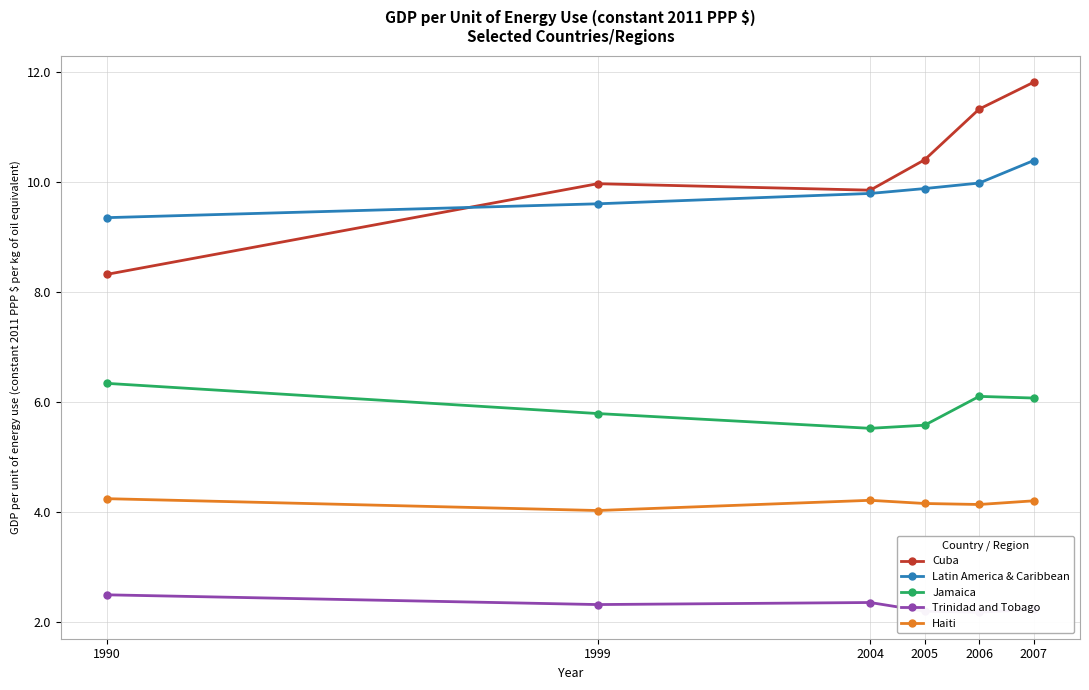

At which label is Latin America & Caribbean closest to 9?

1990